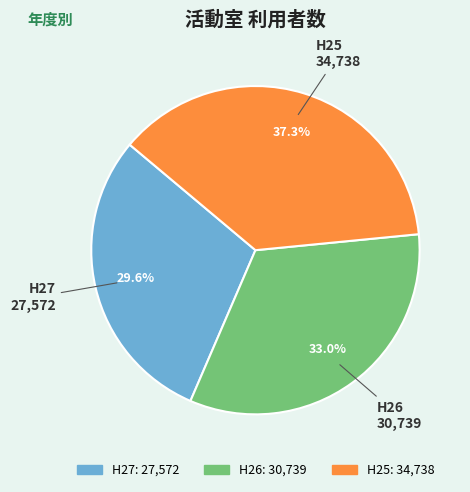

Which category has the biggest portion of the pie?

H25